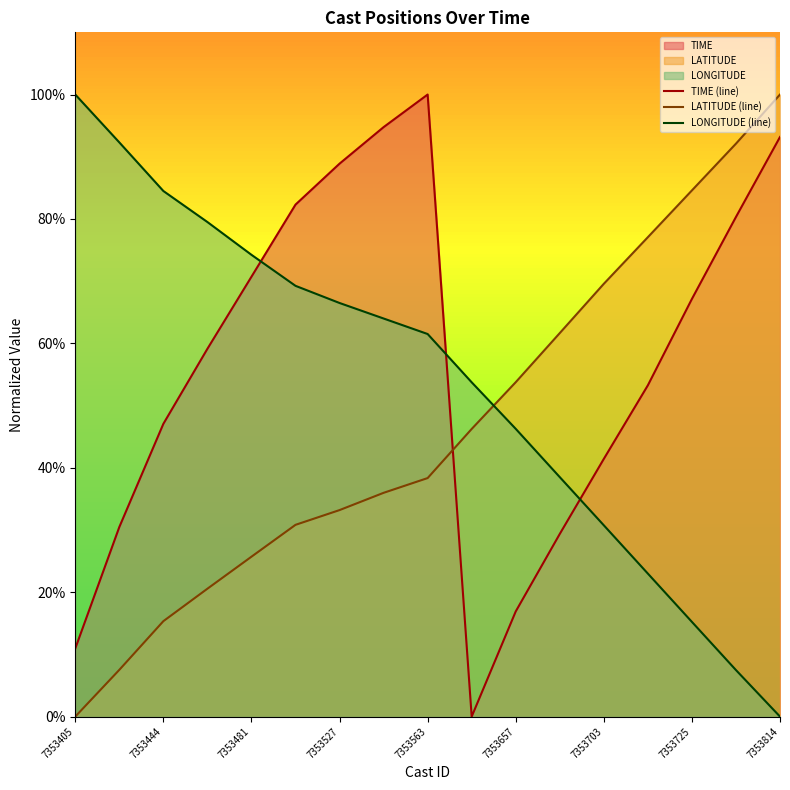

What is the total value across all series at 7353725?

167.0